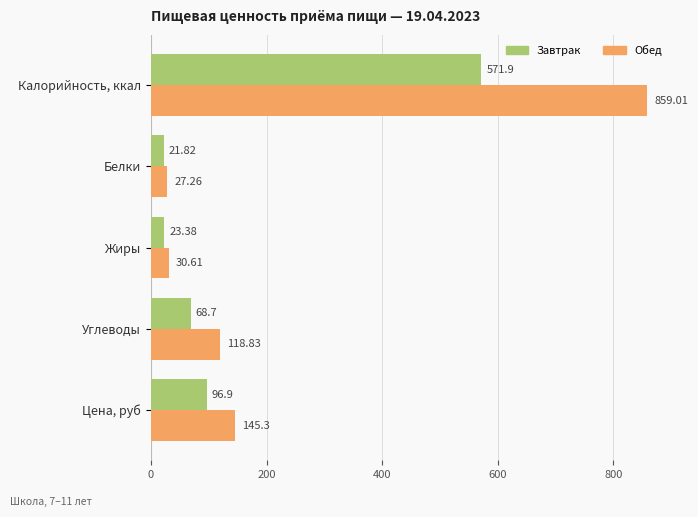

What is the highest value of the Завтрак series?

571.9